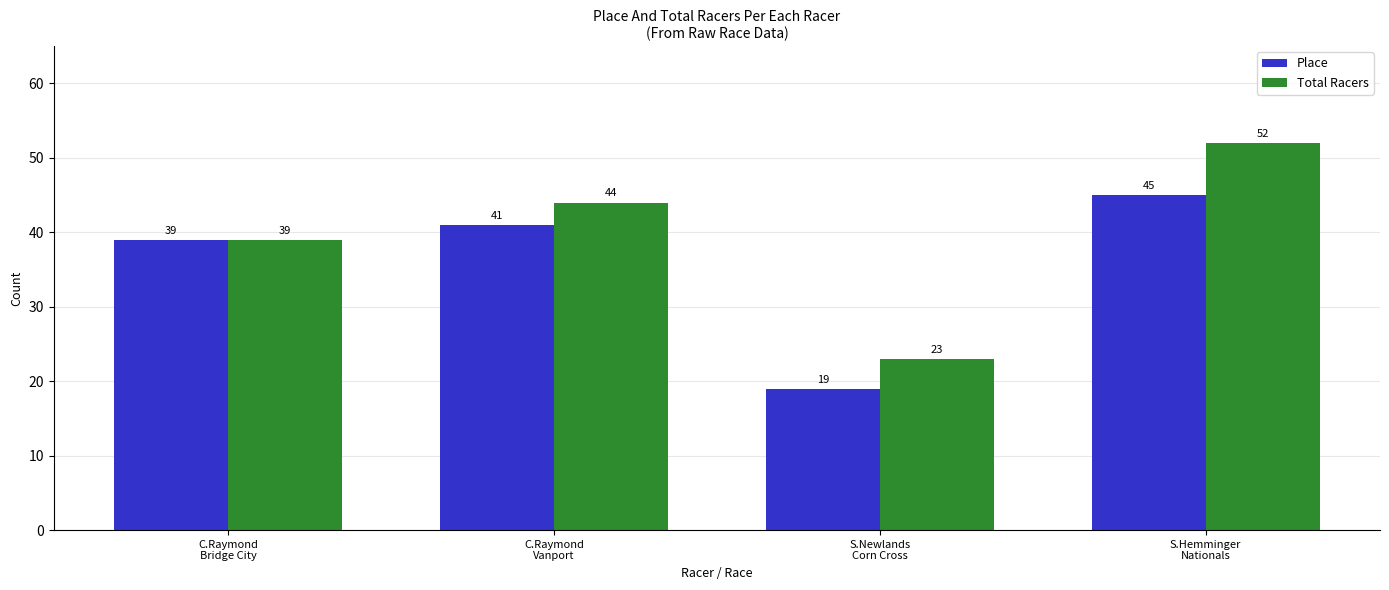

What is the difference between the highest and lowest values at S.Newlands
Corn Cross?

4